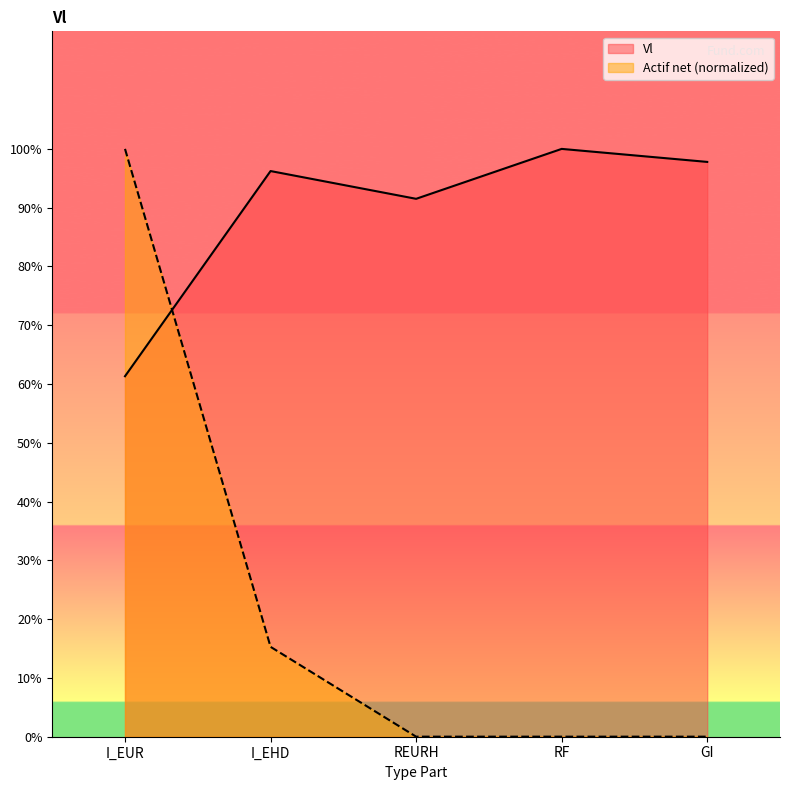

True or false: Vl has more than 2 points higher than both neighbors.

False